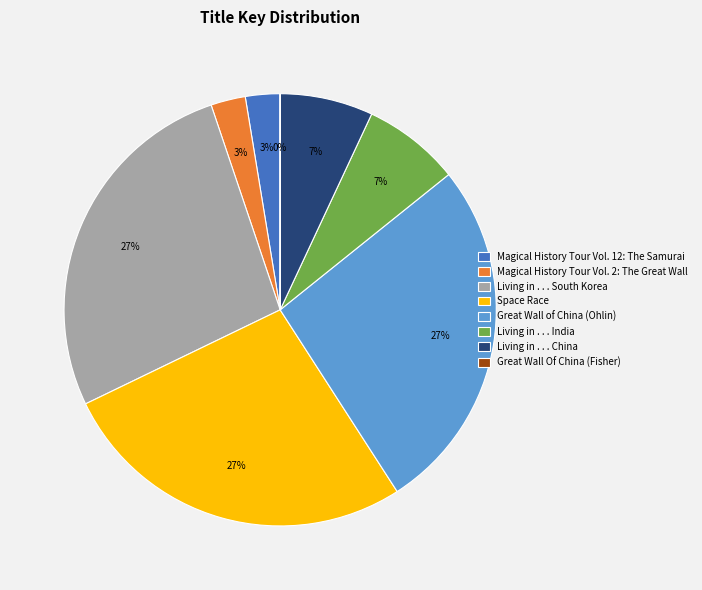

Is there a majority slice in this chart?

No